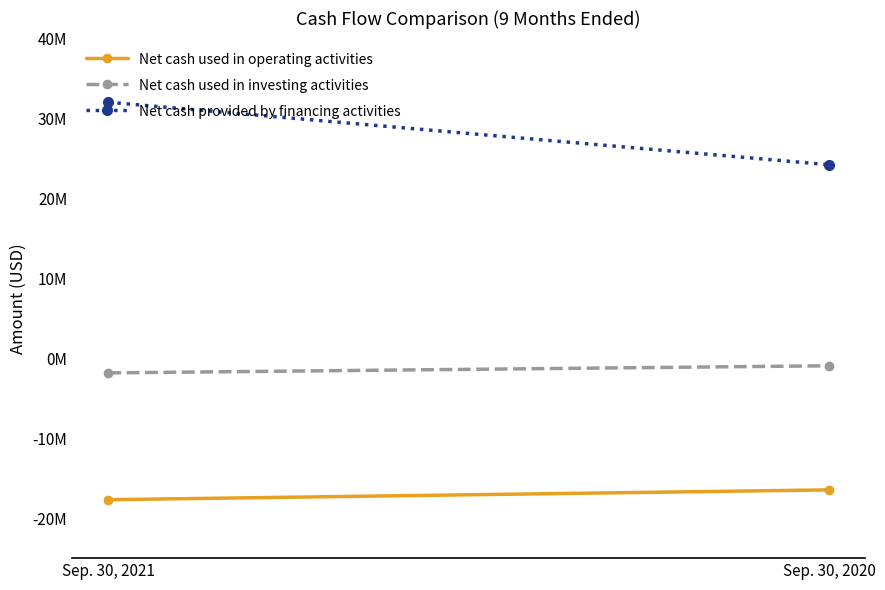

What is the spread (max minus min) of values at Sep. 30, 2021?

49727850